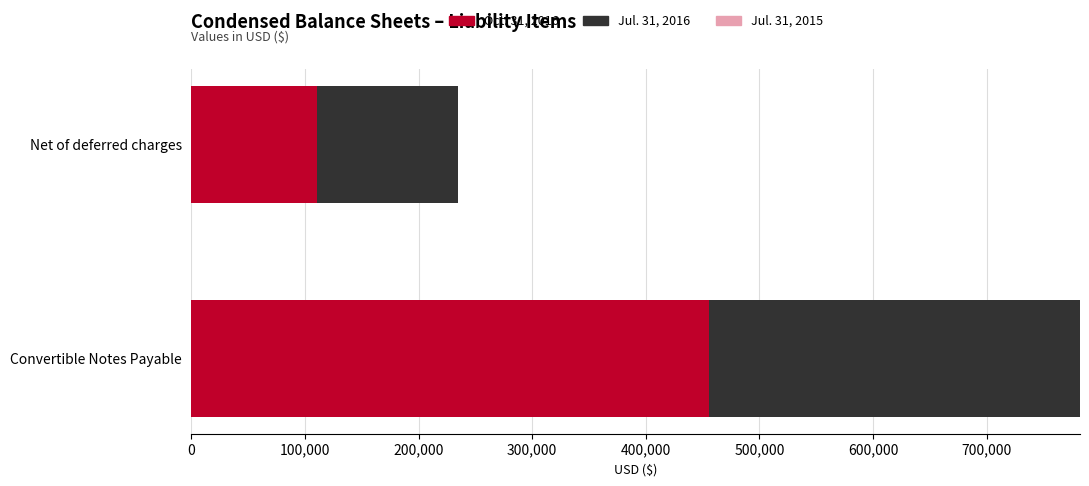

Is it true that Oct. 31, 2016 equals 110833 at Net of deferred charges?

True